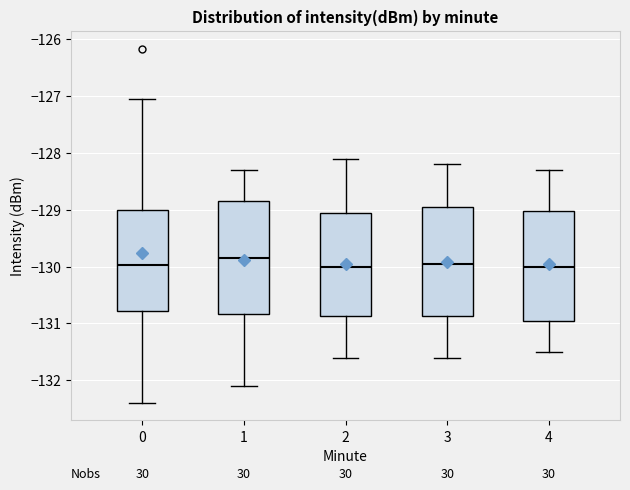

Reading left to right, transcribe this box plot: for each box, give where its median line is, the range the box spans, and where its two whiskers end, as read against the y-axis. The values are not printed on the chart, so give them approximately, as read against the axis.

0: median -130.0, box -130.8 to -129.0, whiskers -132.4 to -127.1
1: median -129.8, box -130.8 to -128.8, whiskers -132.1 to -128.3
2: median -130.0, box -130.9 to -129.0, whiskers -131.6 to -128.1
3: median -129.9, box -130.9 to -128.9, whiskers -131.6 to -128.2
4: median -130.0, box -130.9 to -129.0, whiskers -131.5 to -128.3